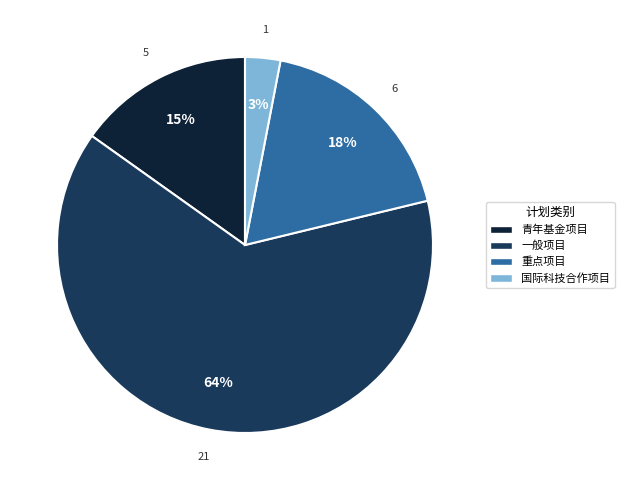

Is it true that 国际科技合作项目 is 9% of the pie?

False